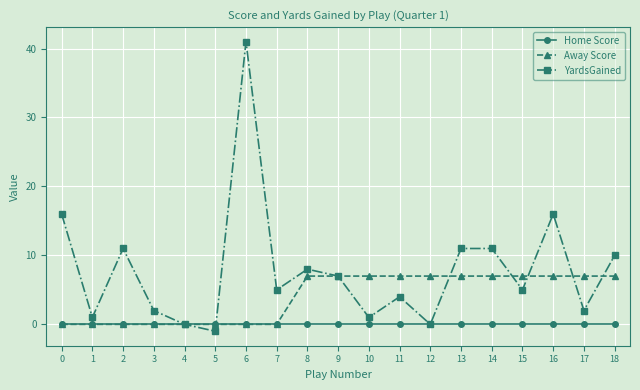

At which category is the sum across all series the highest?

6